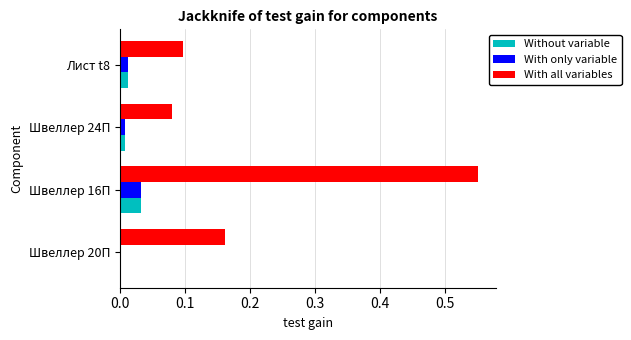

At which label does With all variables reach its peak?

Швеллер 16П